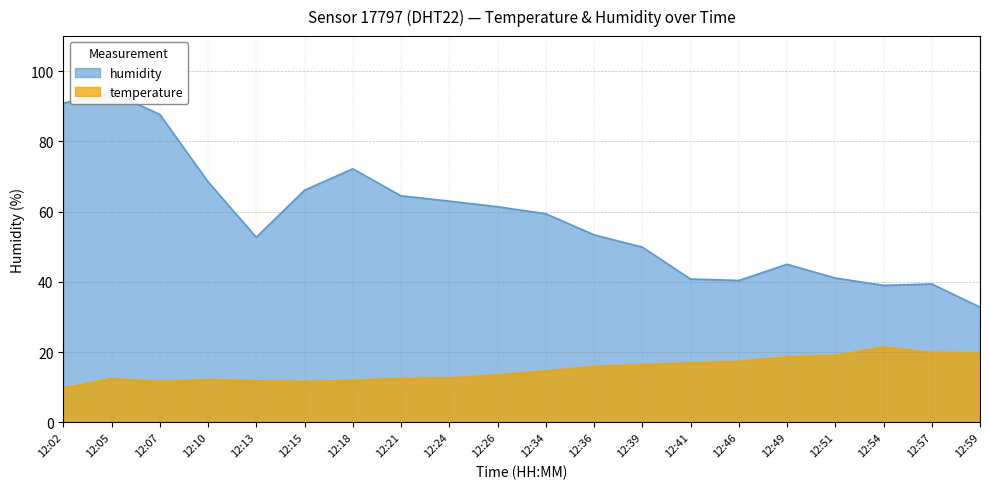

What is the minimum value shown in the chart?

9.7